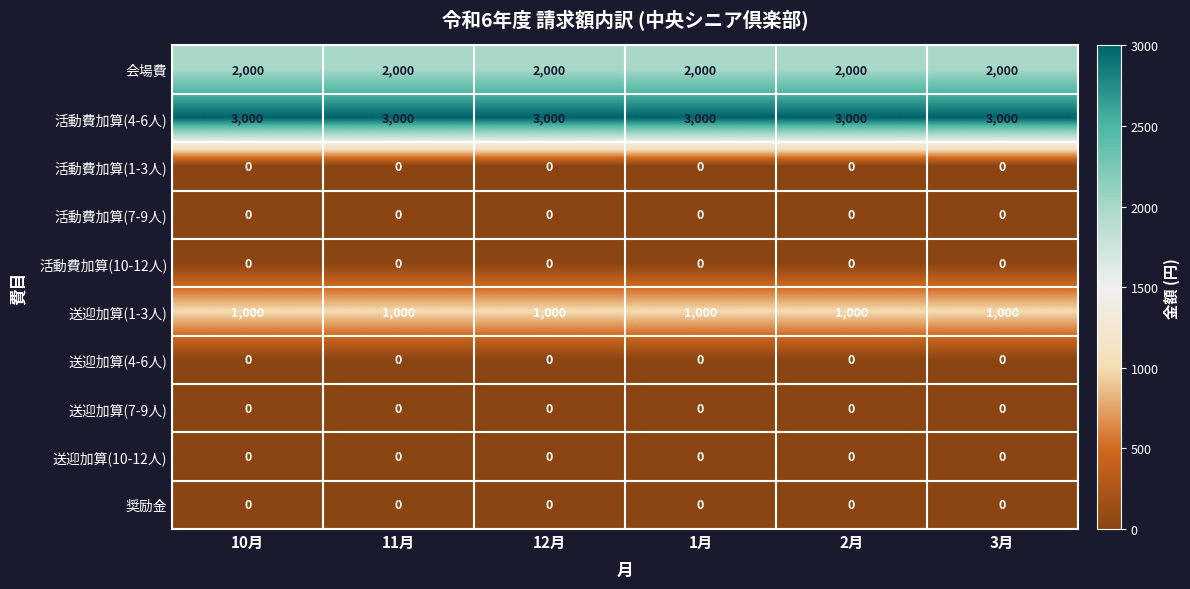

At how many categories does at least one series exceed 1581?

6